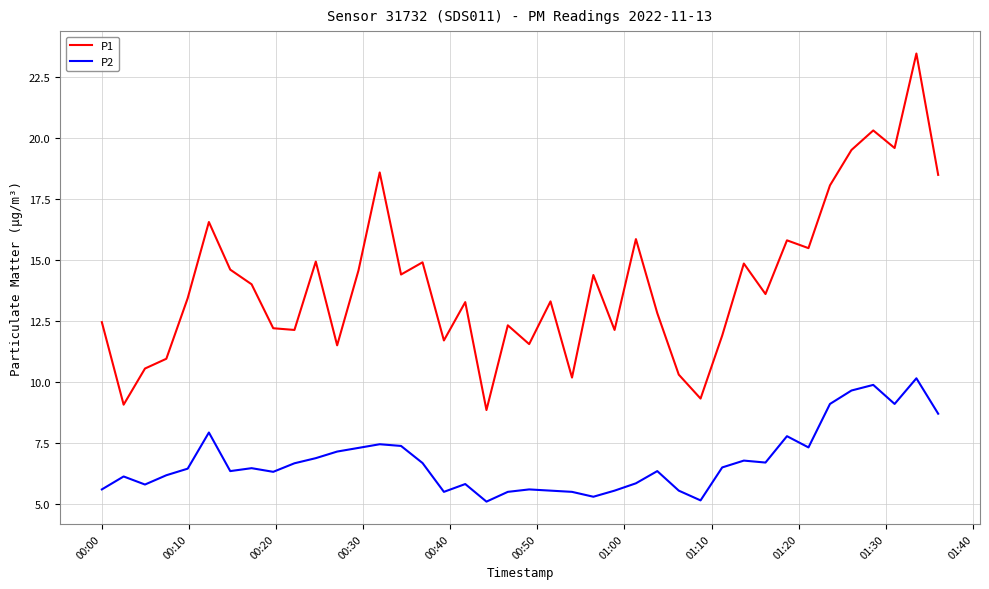

What is the highest value of the P2 series?

10.2